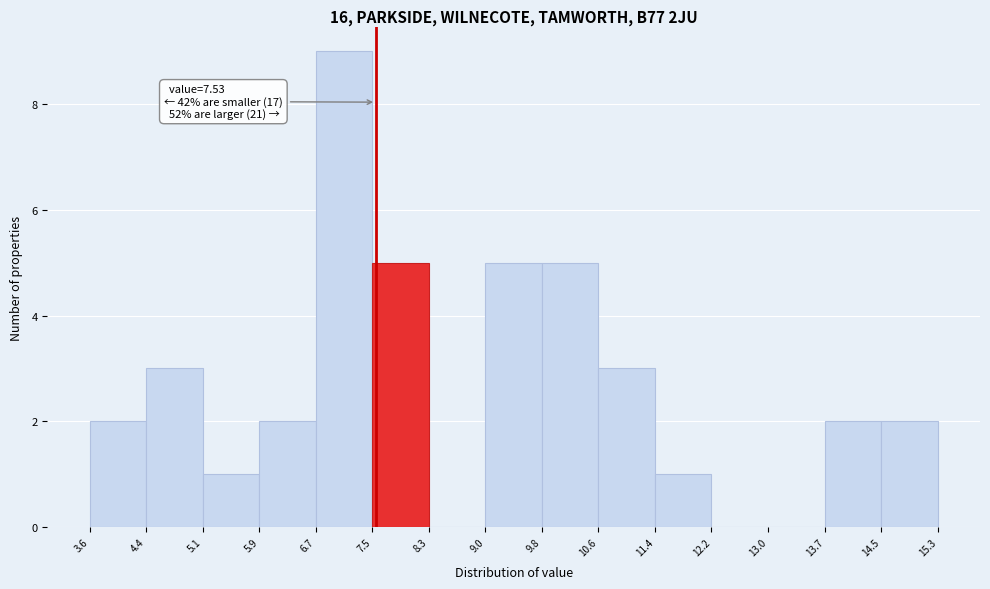

Over which range of the x-axis is the bar tallest?

6.7 to 7.5